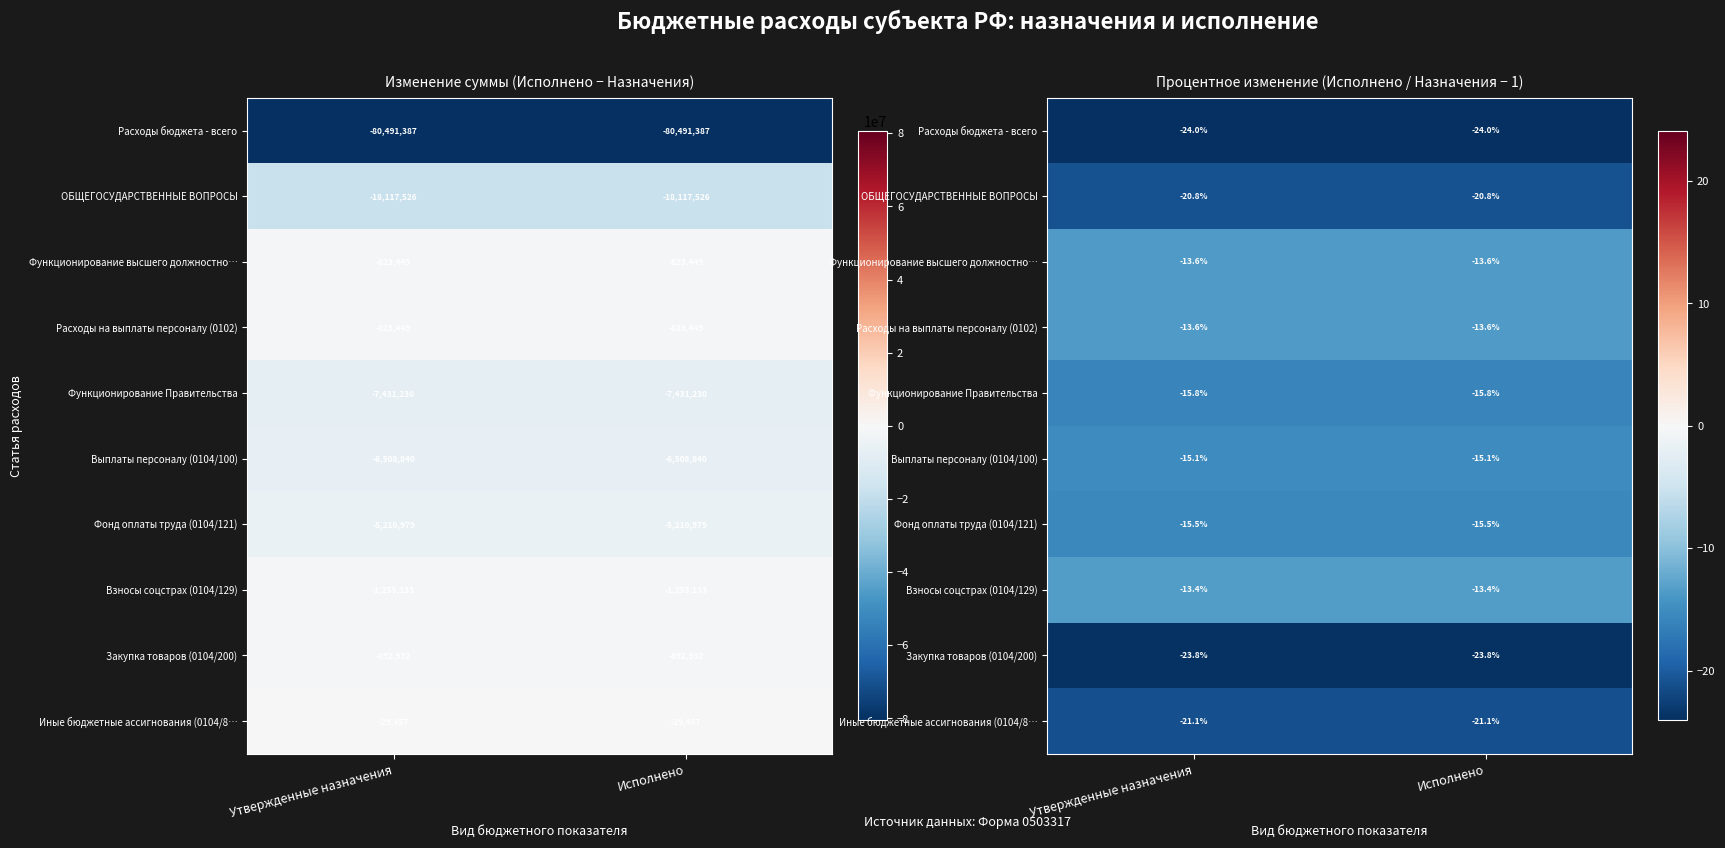

What is the total value across all series at Исполнено?

-176.8